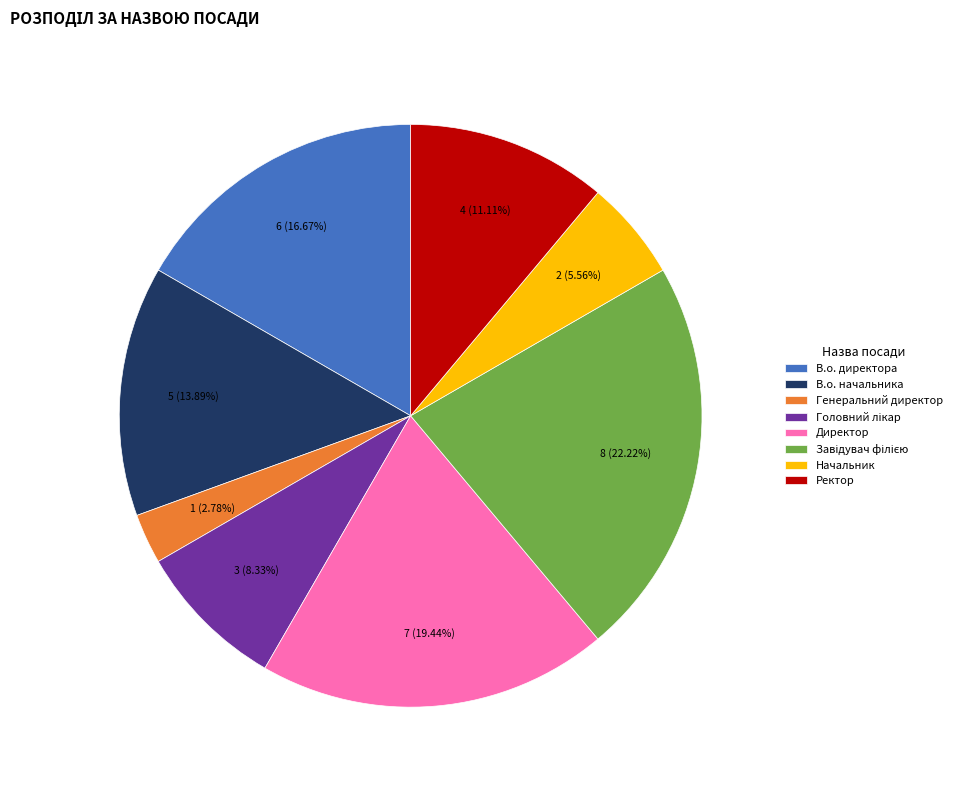

Is it true that Директор is 34% of the pie?

False